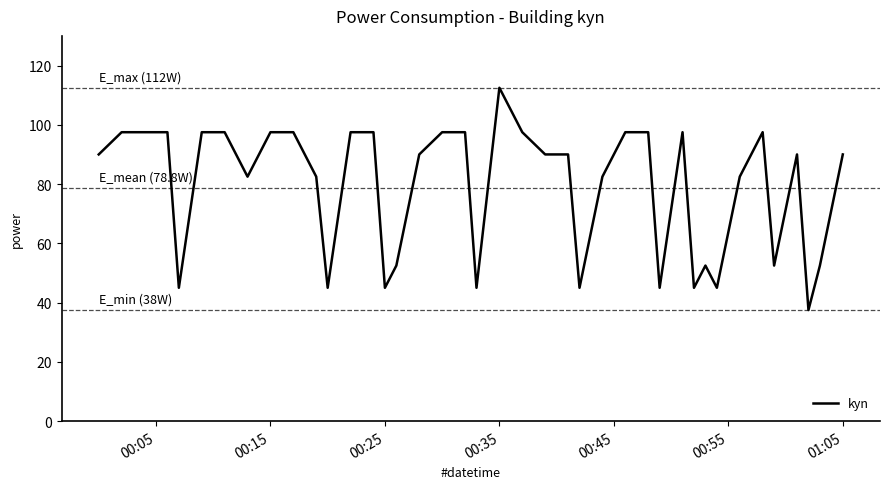

Does the chart have visible grid lines?

No